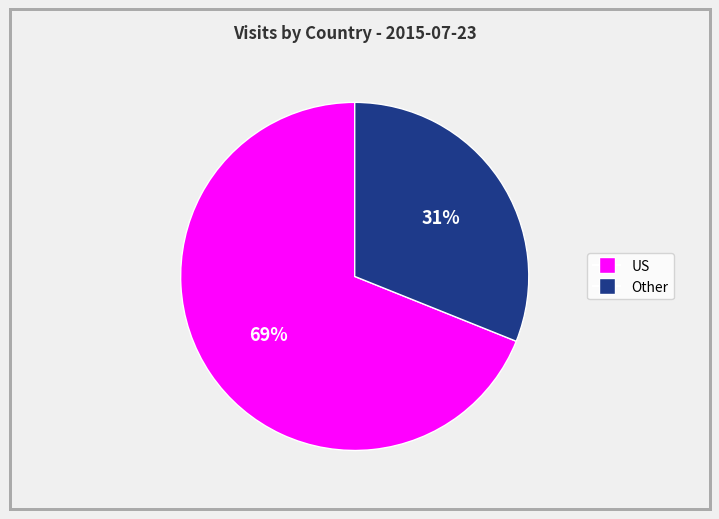

Is there a majority slice in this chart?

Yes